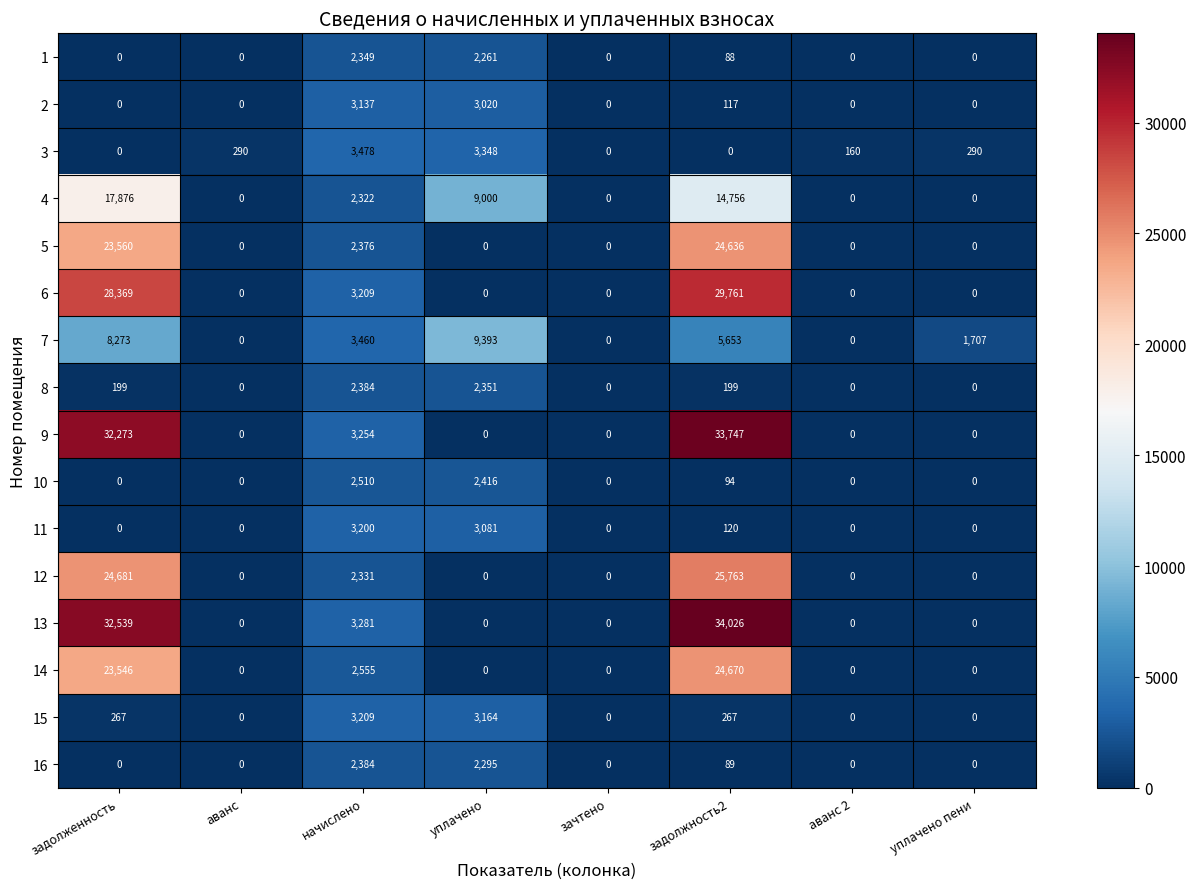

Count the number of categories in the chart.

8